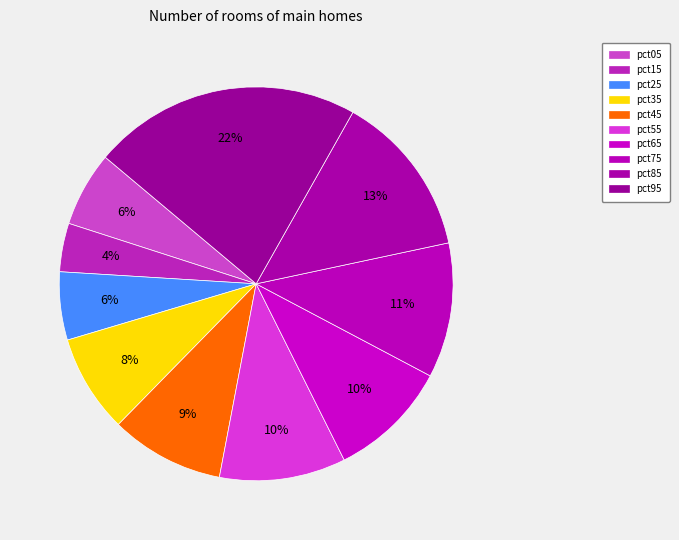

Is there a majority slice in this chart?

No